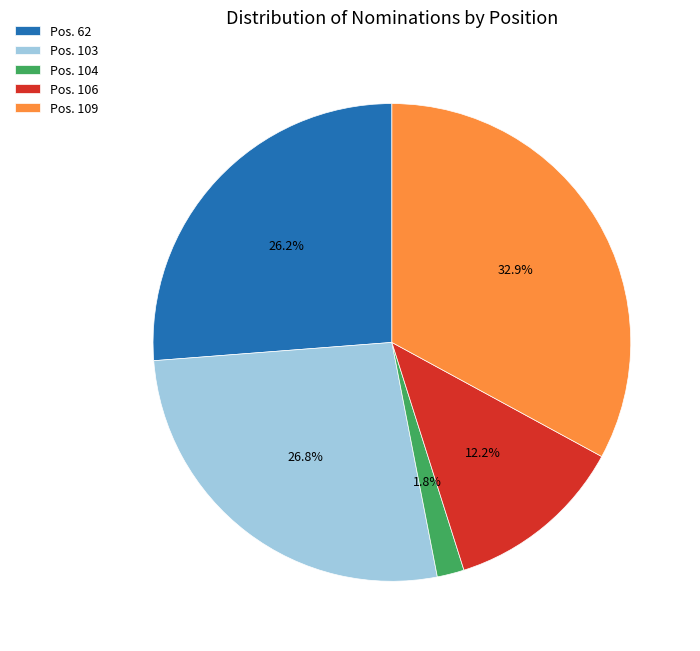

What is the ratio of the value at Pos. 106 to the value at Pos. 62?

0.5